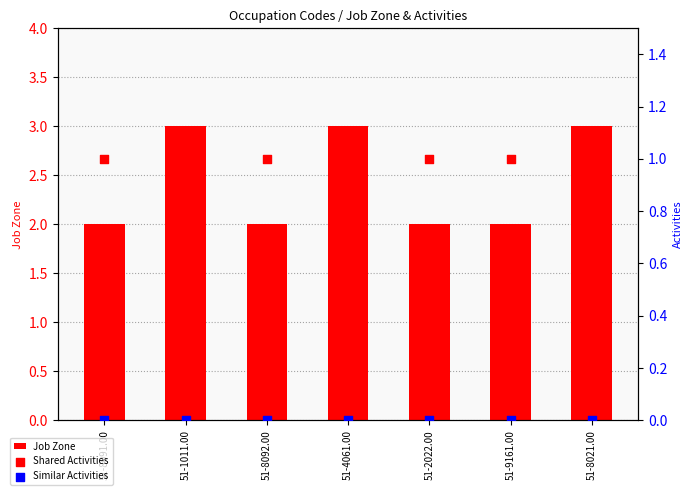

Is the value of Shared Activities at 51-1011.00 greater than the value of Job Zone at 51-8091.00?

No